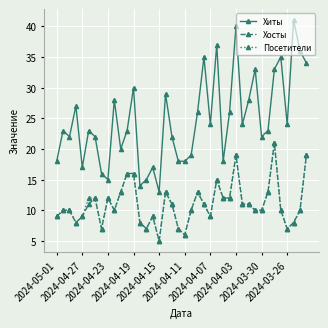

Which series has the largest total across all categories?

Хиты